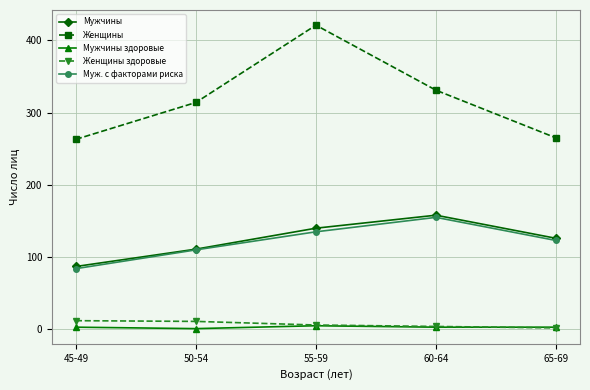

Is the value of Мужчины здоровые at 45-49 greater than the value of Женщины at 65-69?

No